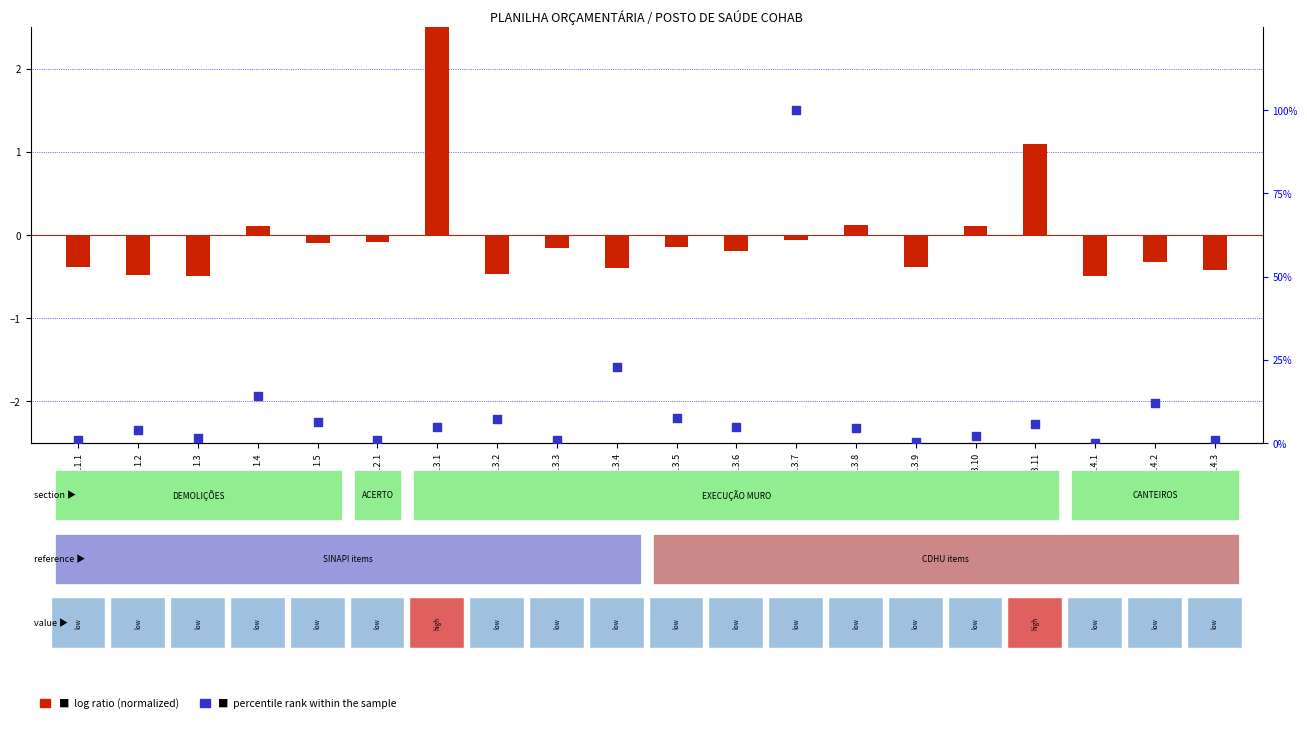

Is the value of percentile rank within the sample at 1.5 greater than the value of log ratio at 1.4?

Yes